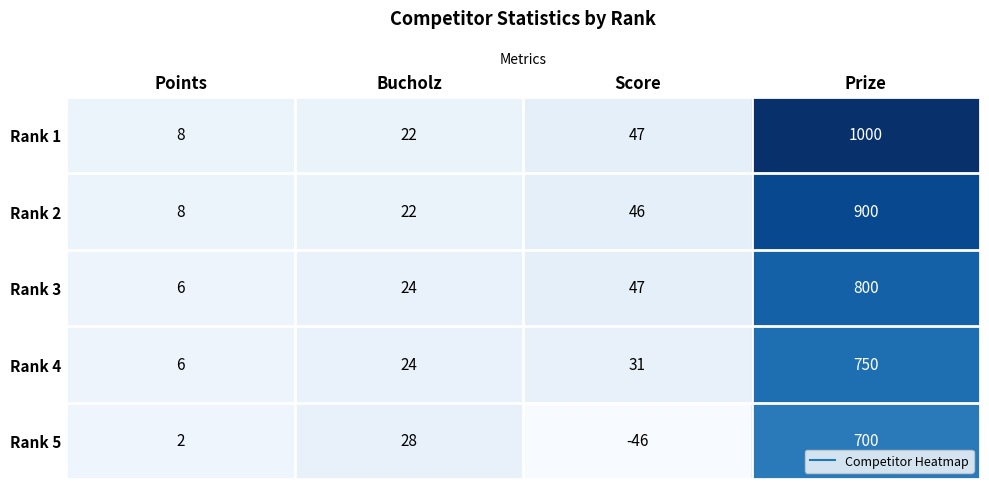

What is the sum of the Rank 4 values at Prize and Points?

756